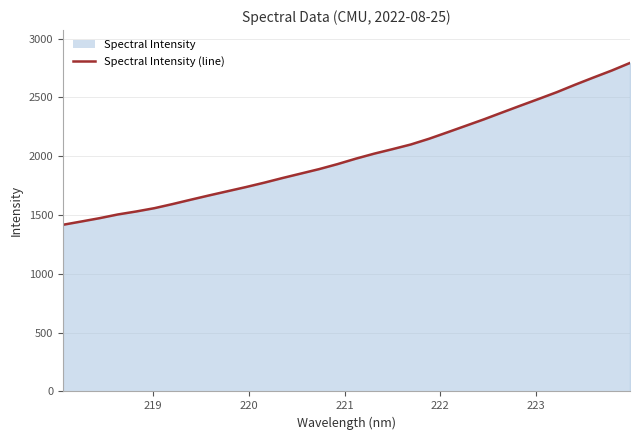

Reading left to right, list all the values displayed in this chart.

1417.3	1445.2	1473.6	1505.2	1530.5	1558.8	1594.0	1631.3	1667.8	1703.1	1738.4	1775.6	1815.3	1853.1	1891.0	1933.4	1979.7	2022.1	2060.3	2099.9	2148.7	2203.1	2258.4	2313.8	2372.3	2430.3	2487.5	2545.5	2608.9	2669.7	2729.2	2793.8